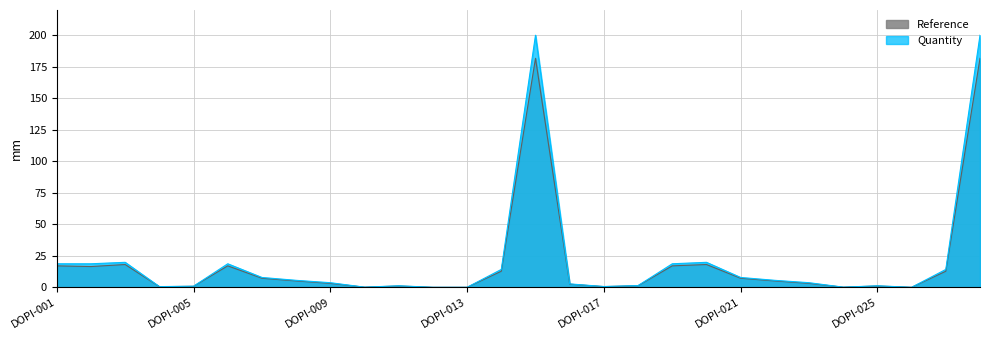

What is the difference between the highest and lowest values at DOPI-004?

0.1